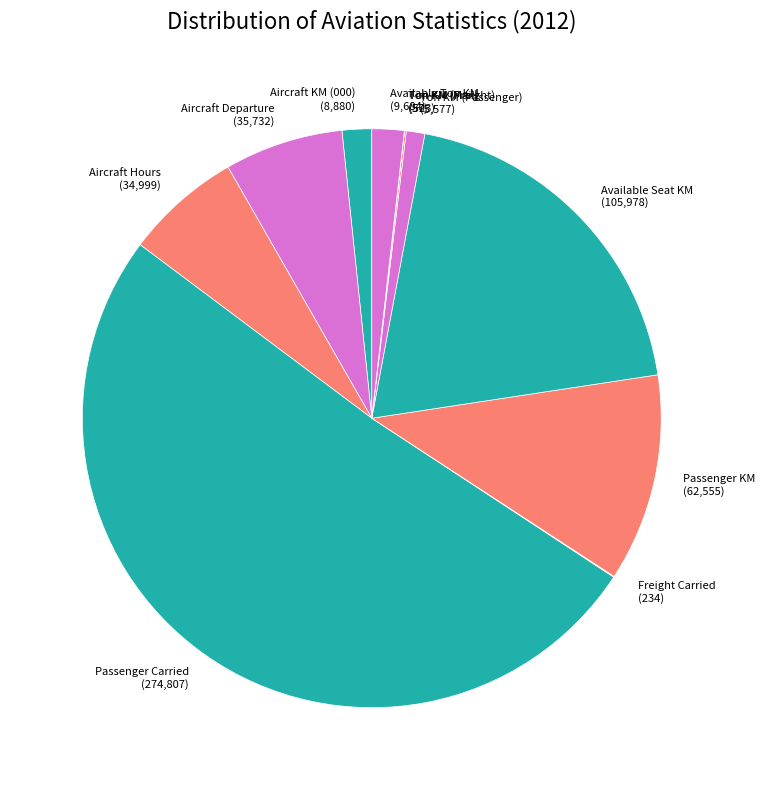

Which has a higher value, Passenger Carried or Aircraft Hours?

Passenger Carried